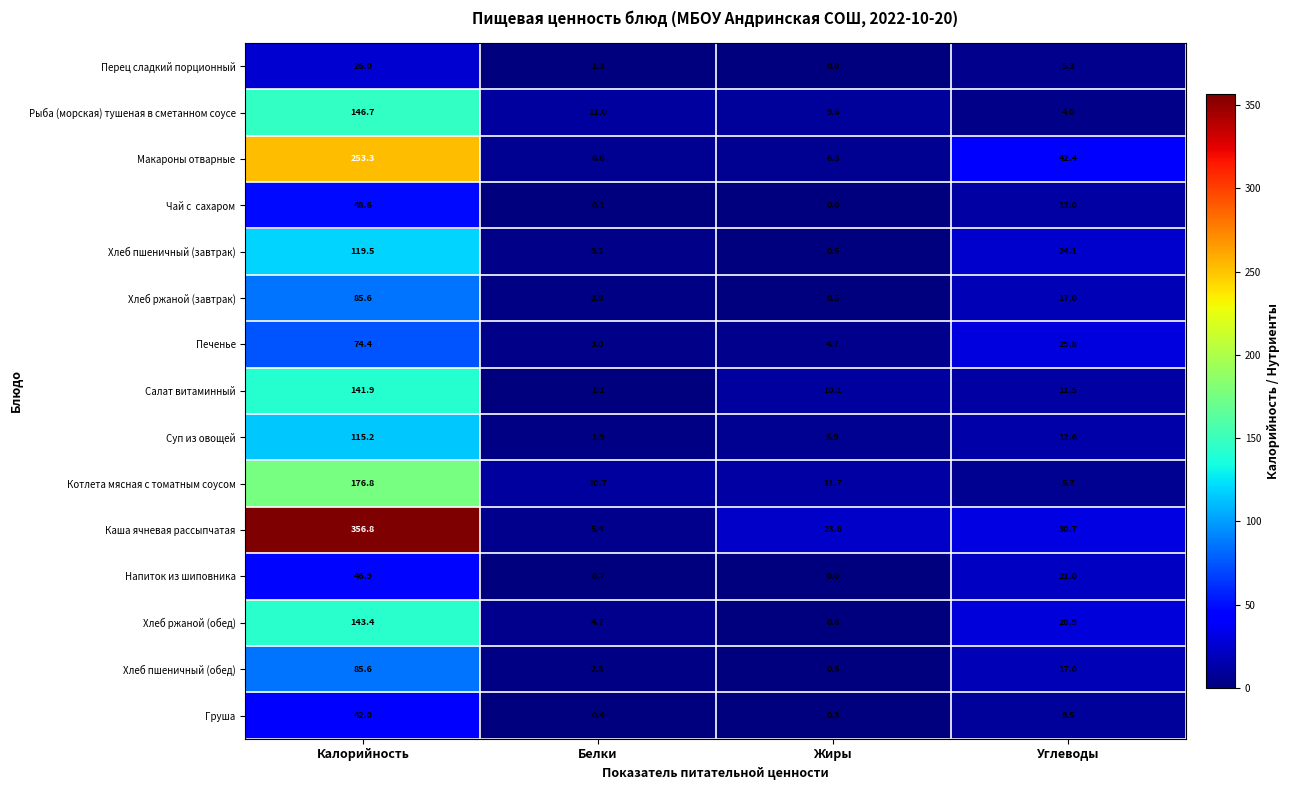

What is the difference between the highest and lowest values at Углеводы?

38.4